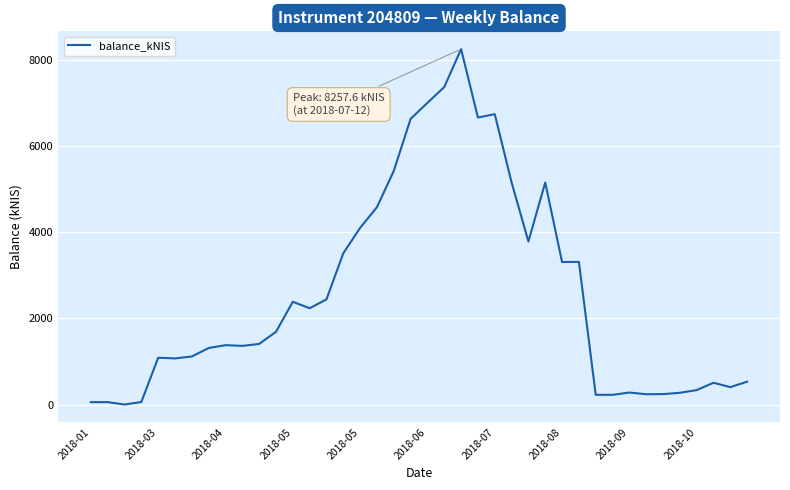

What is the greatest value displayed?

8257.6